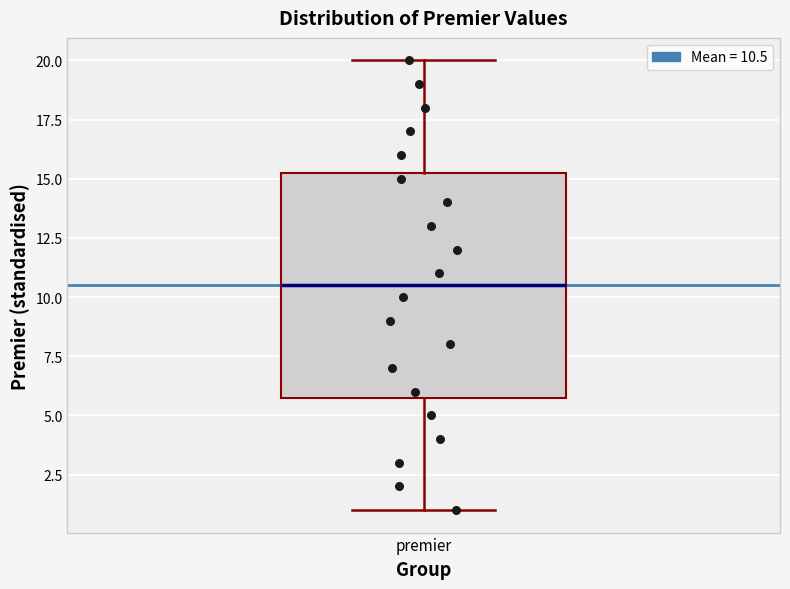

Transcribe this box plot: give where the median line is, the range the box spans, and where the two whiskers end, as read against the y-axis. The values are not printed on the chart, so give them approximately, as read against the axis.

median 10.5, box 6.0 to 15.5, whiskers 1.0 to 20.0